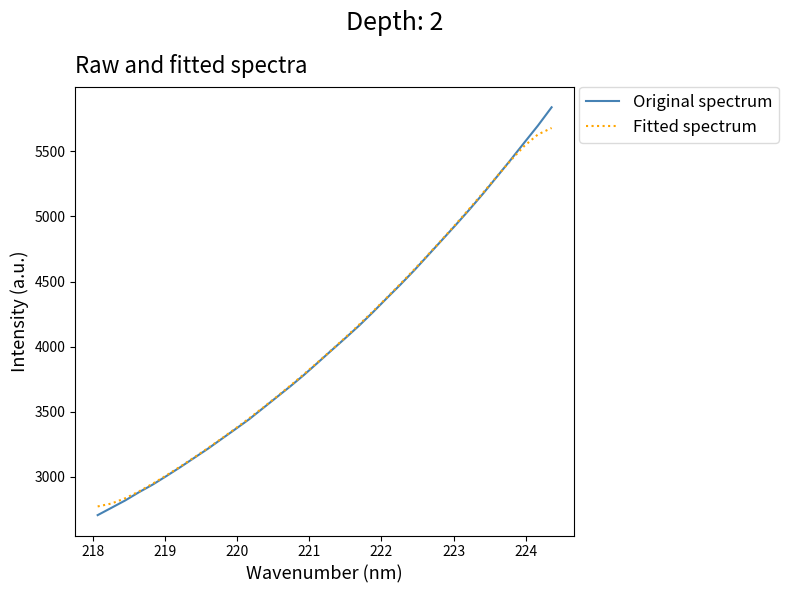

List the series in order of their peak value, lowest first.

Fitted spectrum, Original spectrum